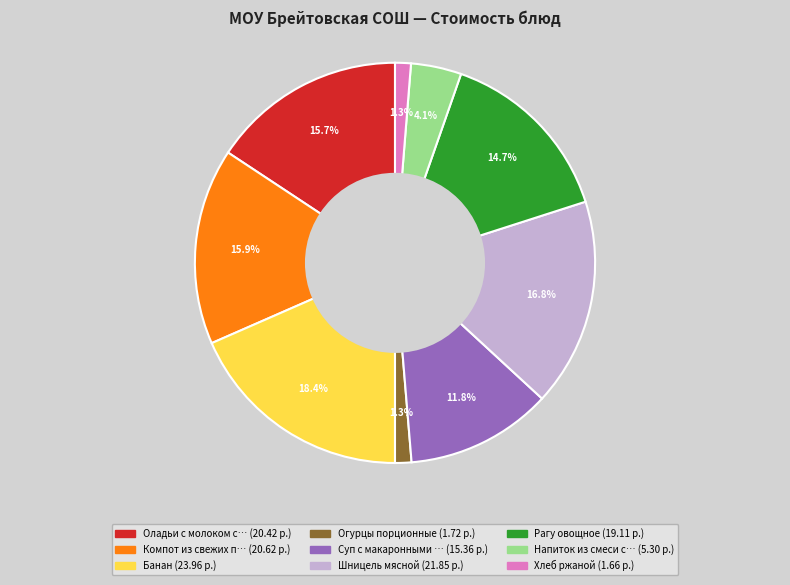

Is there a majority slice in this chart?

No